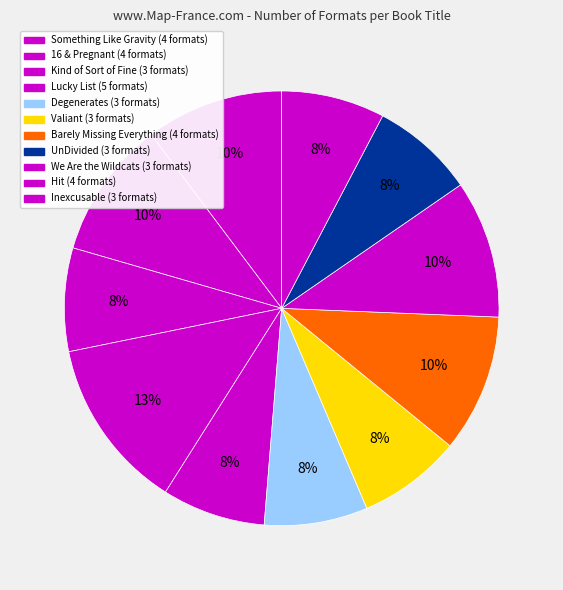

How many segments does this pie chart have?

11